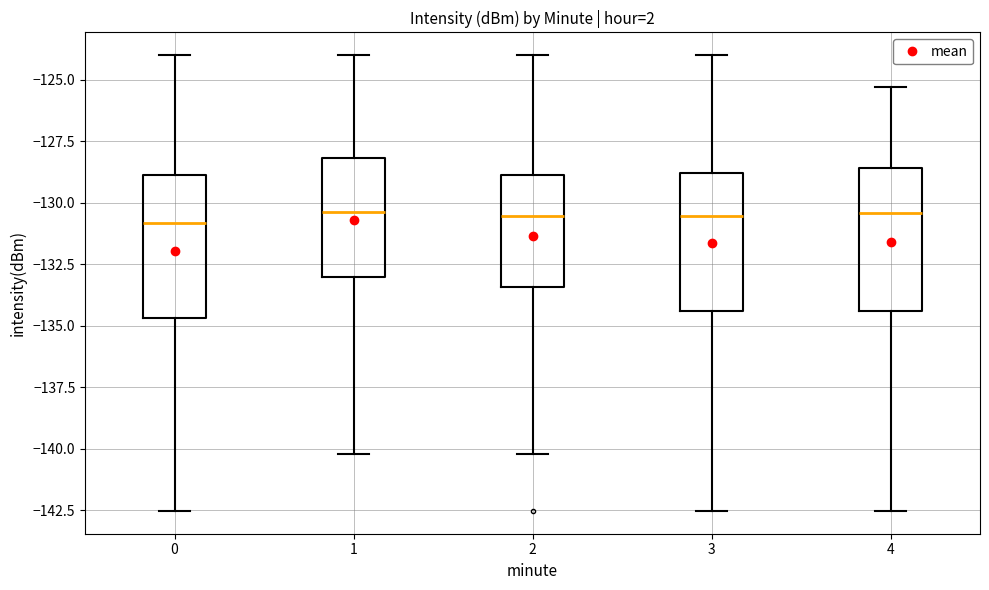

Reading left to right, read every box against the y-axis: the position of its median line, the range the box covers, and the ends of its whiskers. The values are not printed on the chart, so give them approximately, as read against the axis.

0: median -131.0, box -134.5 to -129.0, whiskers -142.5 to -124.0
1: median -130.5, box -133.0 to -128.0, whiskers -140.0 to -124.0
2: median -130.5, box -133.5 to -129.0, whiskers -140.0 to -124.0
3: median -130.5, box -134.5 to -129.0, whiskers -142.5 to -124.0
4: median -130.5, box -134.5 to -128.5, whiskers -142.5 to -125.5